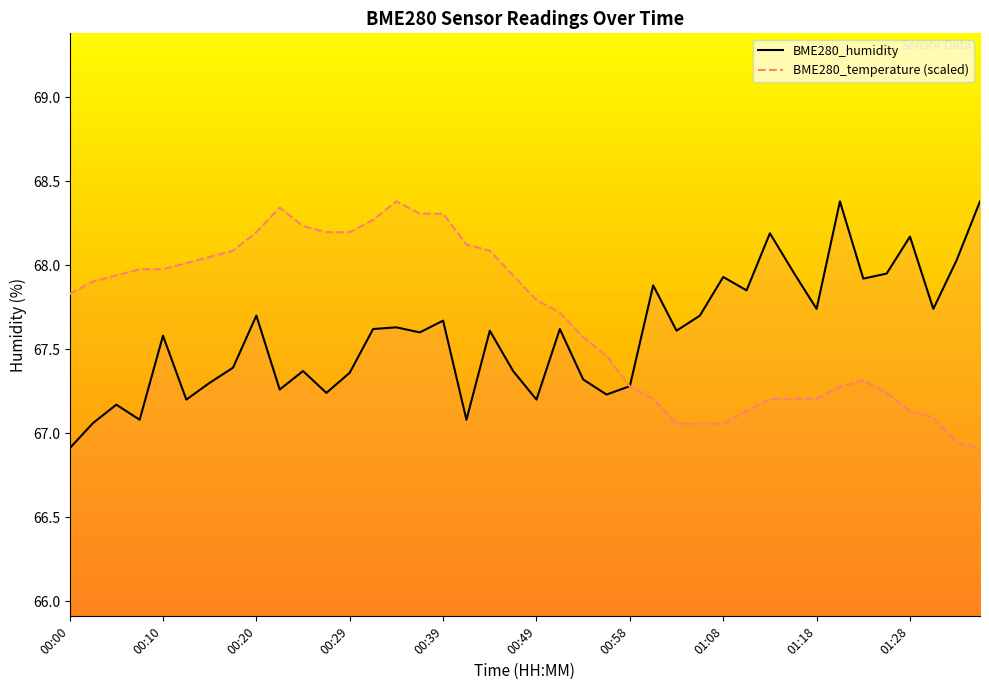

What are all the series names shown in the legend?

BME280_humidity, BME280_temperature (scaled)